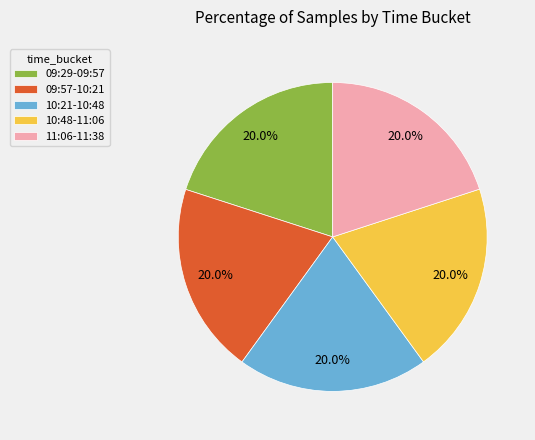

How many segments does this pie chart have?

5